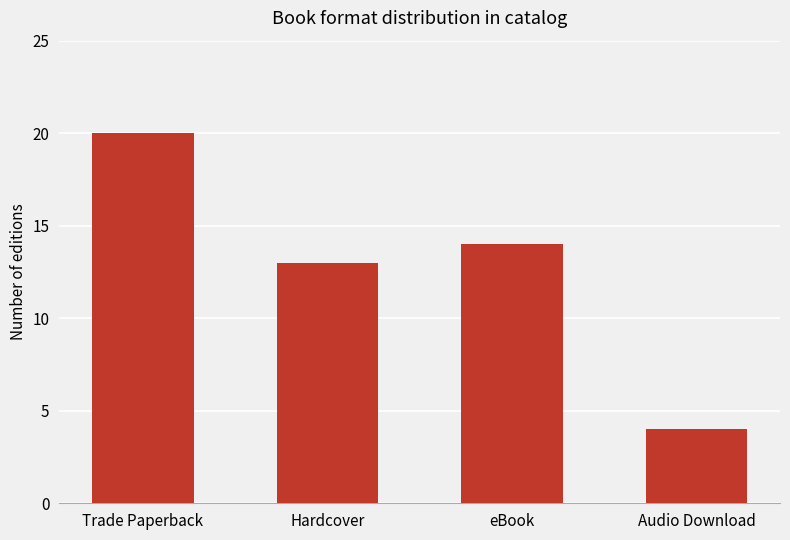

What position from the left is eBook?

3